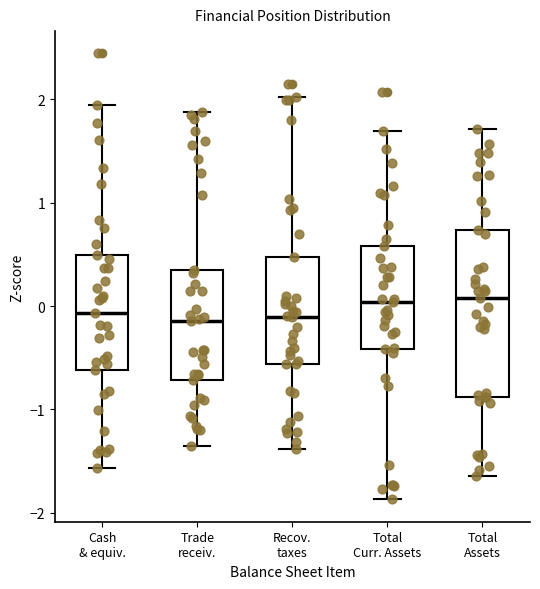

Where does the median line of the box for Cash & equiv. sit on the y-axis? The values are not printed on the chart, so give them approximately, as read against the axis.

-0.1